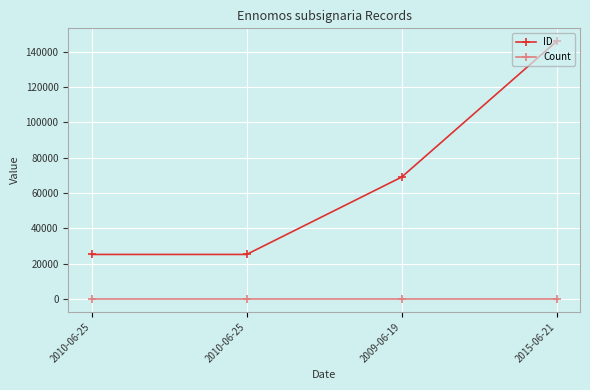

Between 2010-06-25 and 2009-06-19, which series saw the biggest shift?

ID